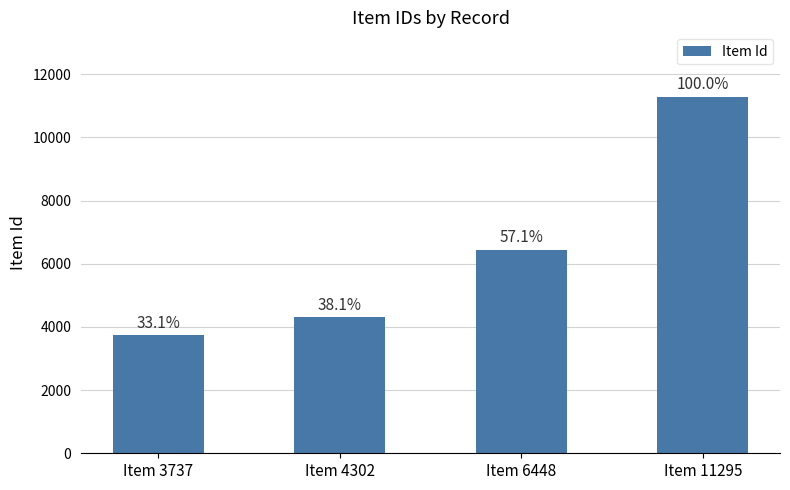

What is the average value?

6446